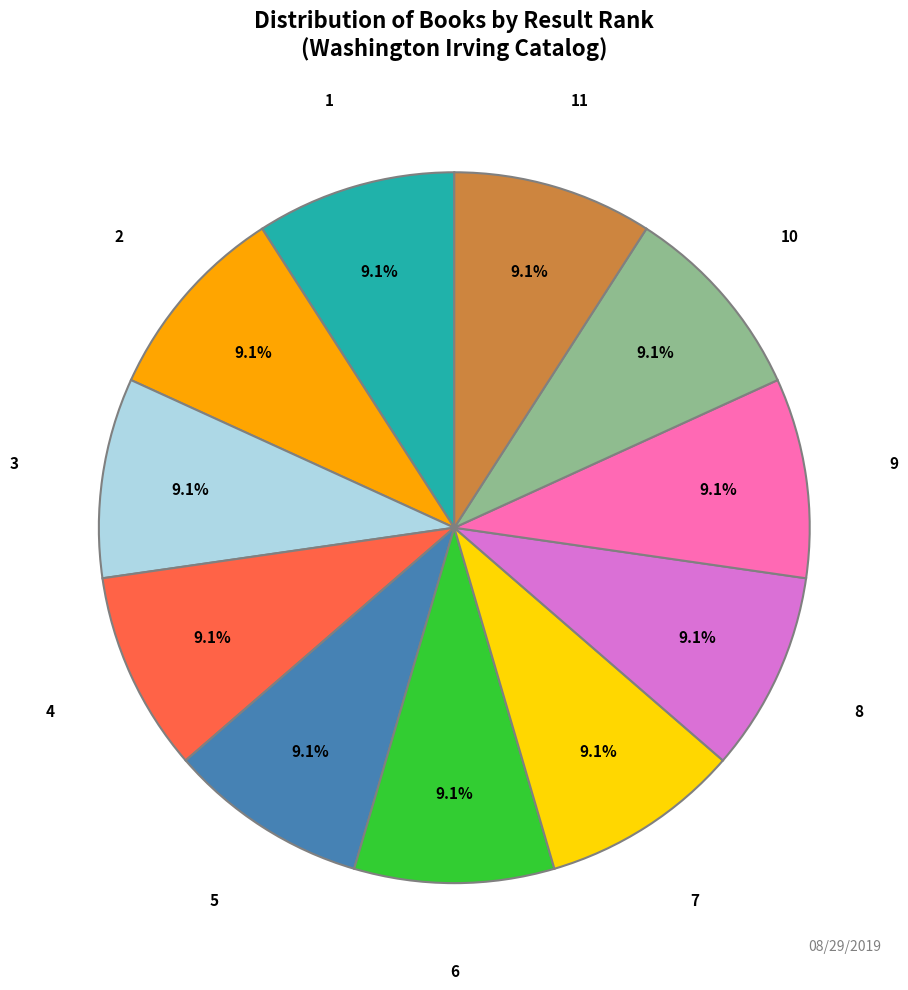

Approximately how many times larger is the value at 7 compared to 6?

1.0